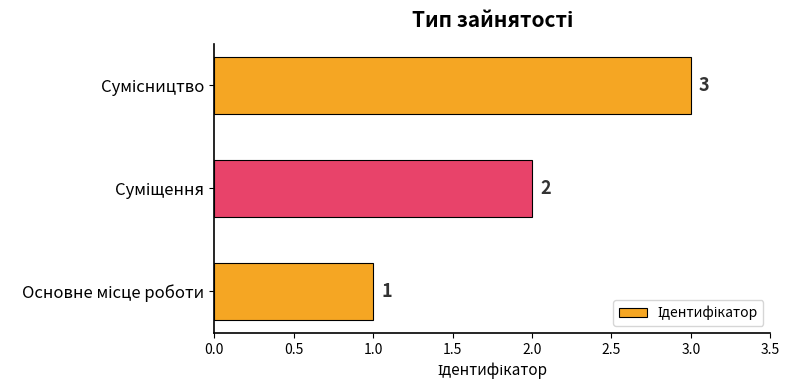

Count the values in the range 1 to 3.

3